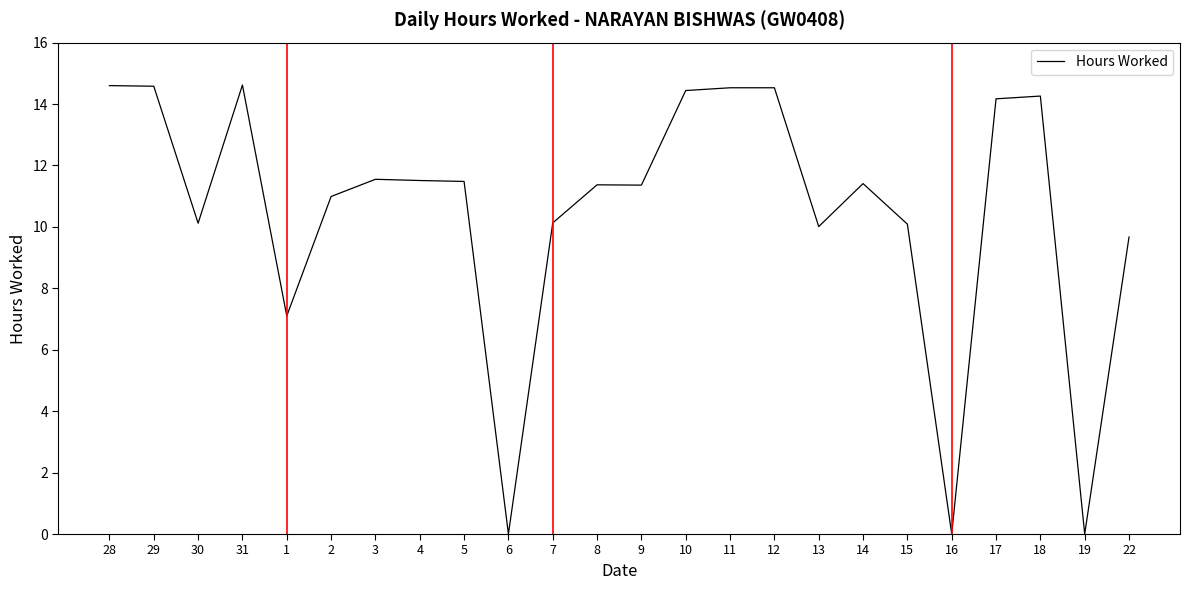

What is the maximum value shown in the chart?

14.6